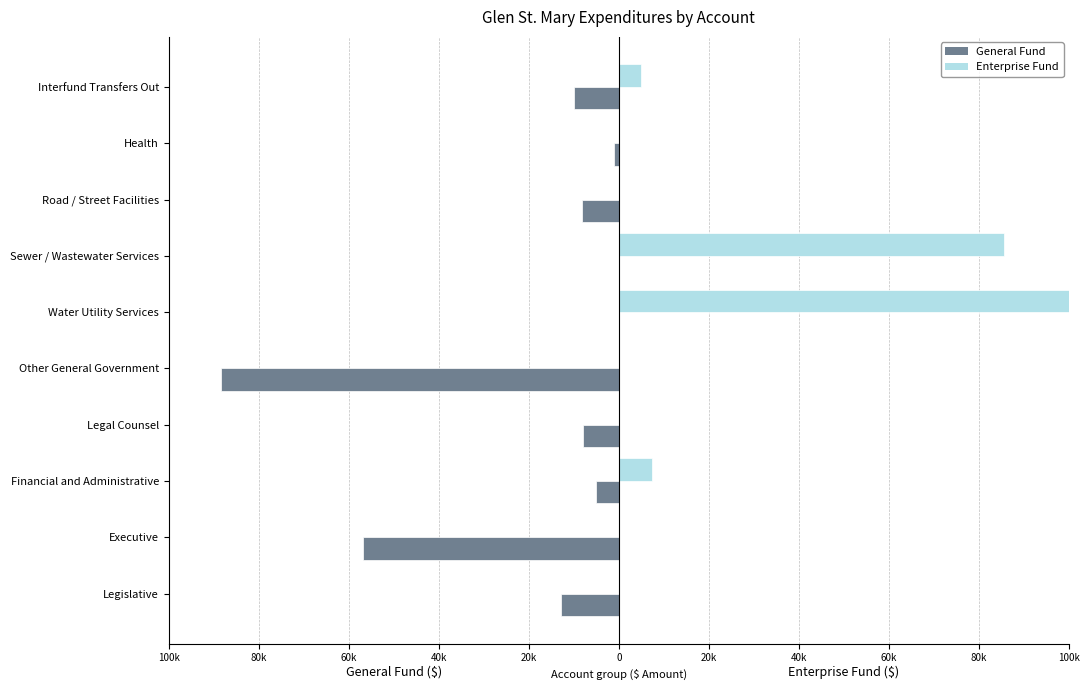

Reading left to right, list all the values displayed in this chart.

General Fund: -12896	-56899	-4984	-7962	-88277	0	0	-8299	-1065	-10000
Enterprise Fund: 0	0	7320	0	0	133742	85611	0	0	5000